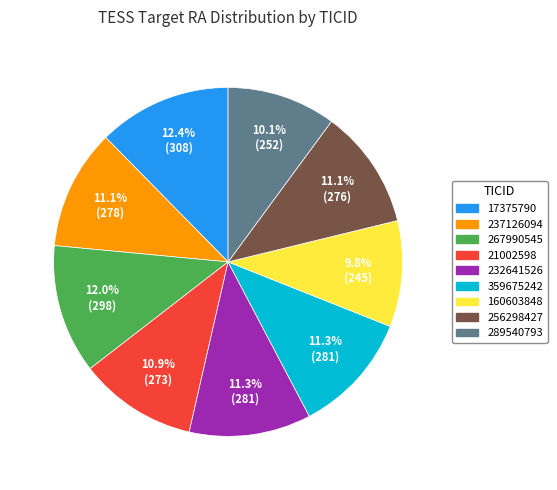

Is it true that 21002598 is 11% of the pie?

True